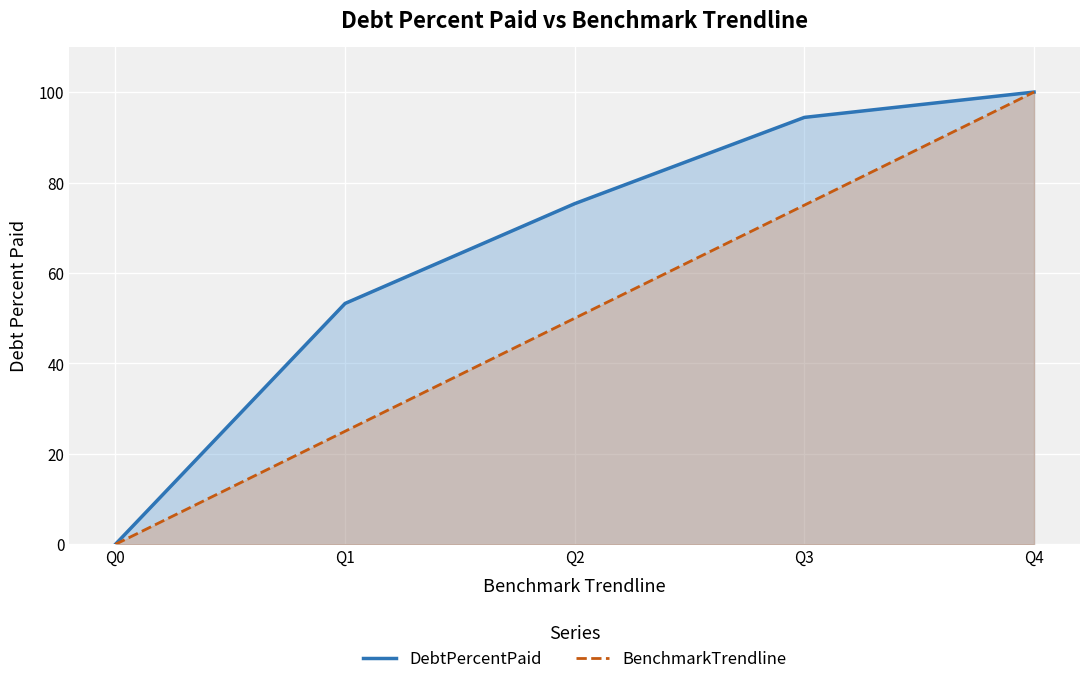

List the labels in order of DebtPercentPaid value, smallest first.

Q0, Q1, Q2, Q3, Q4